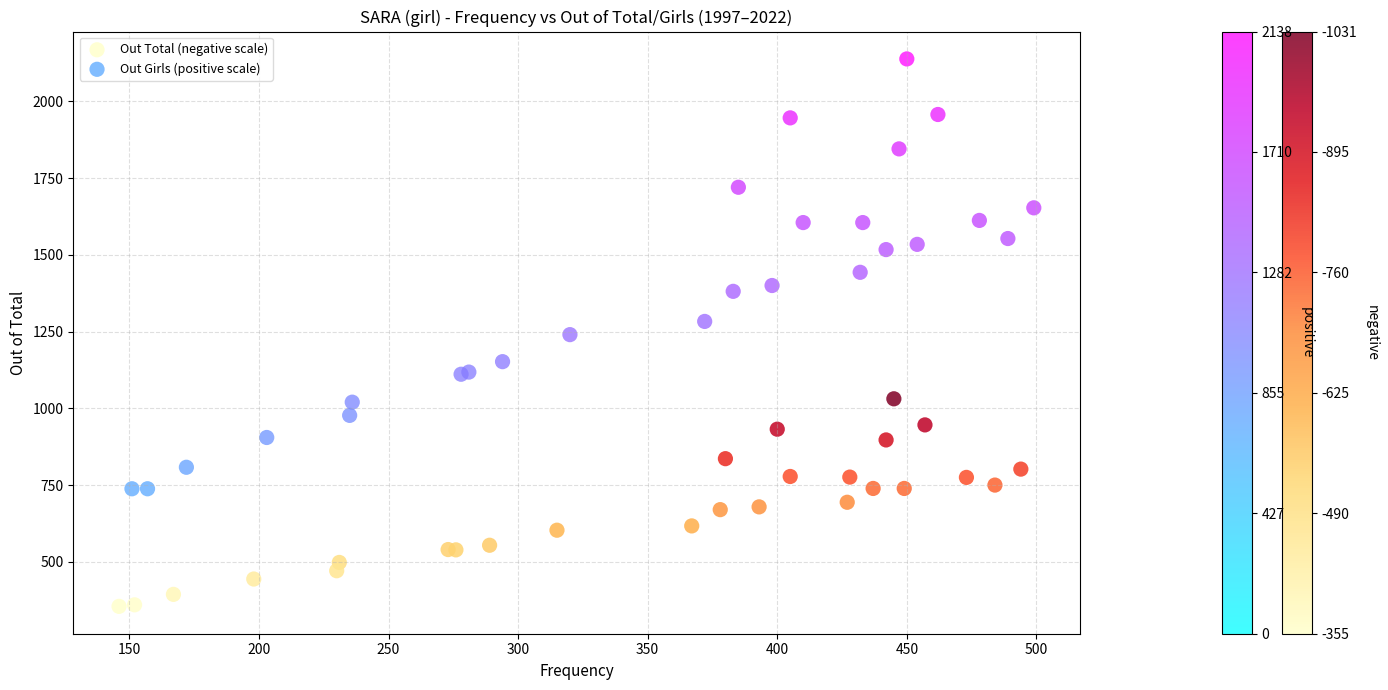

Which series contains the lowest Y value?

Out Total (negative scale)